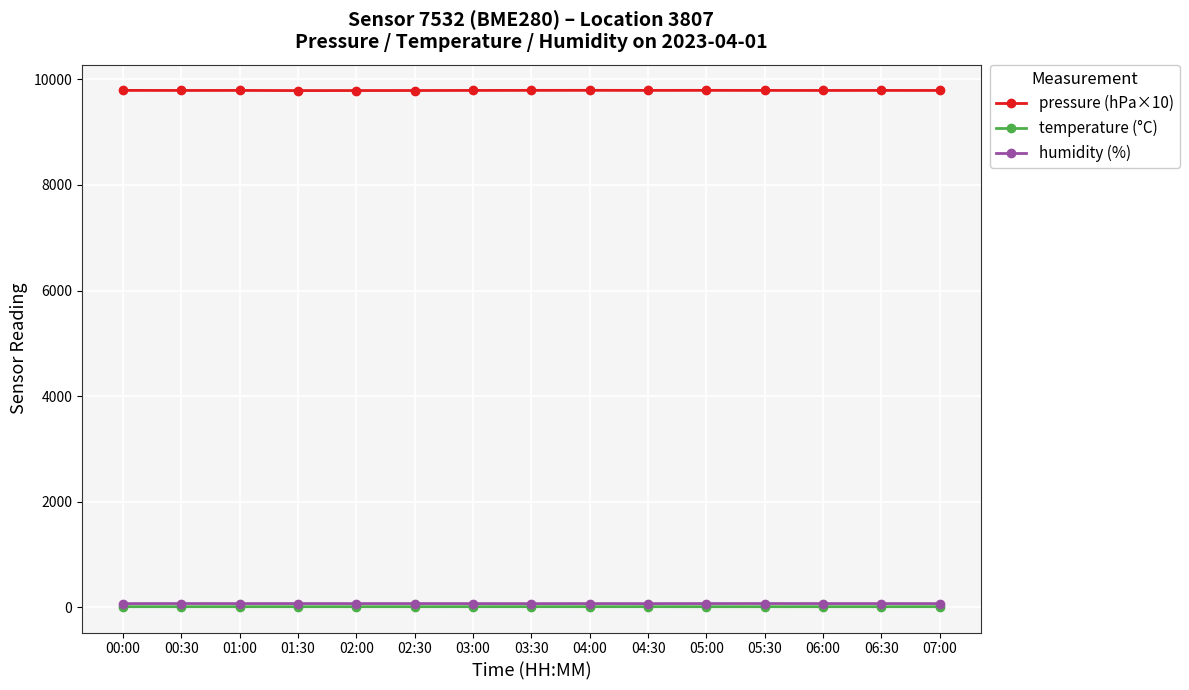

Which series has the largest range (max minus min)?

pressure (hPa×10)